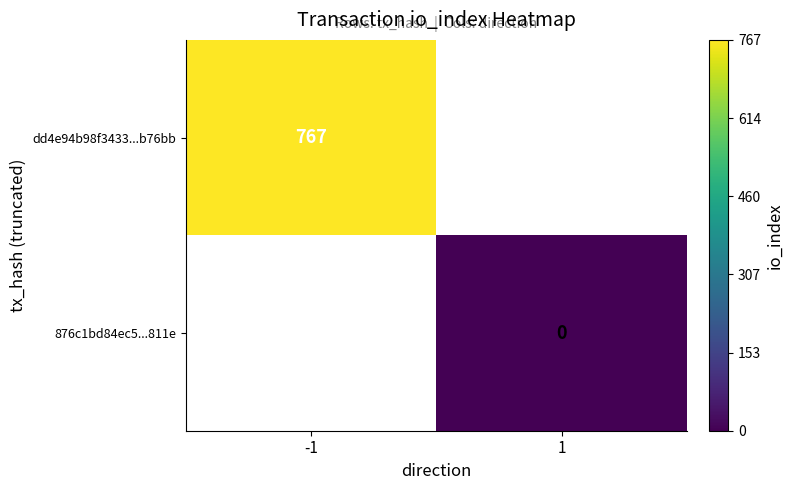

Is it true that dd4e94b98f3433...b76bb equals 424 at -1?

False